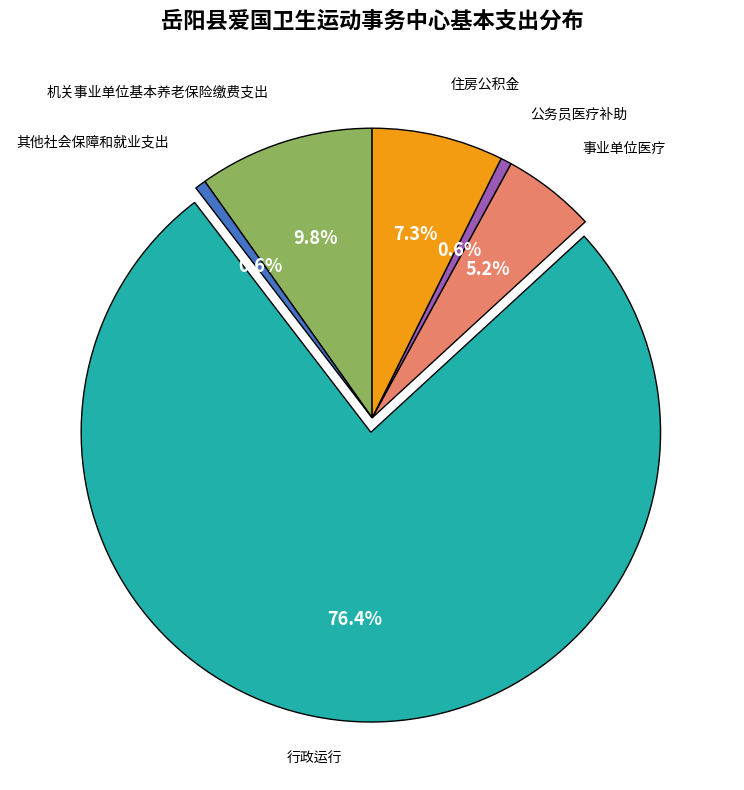

To the nearest percent, what portion does 其他社会保障和就业支出 represent?

1%